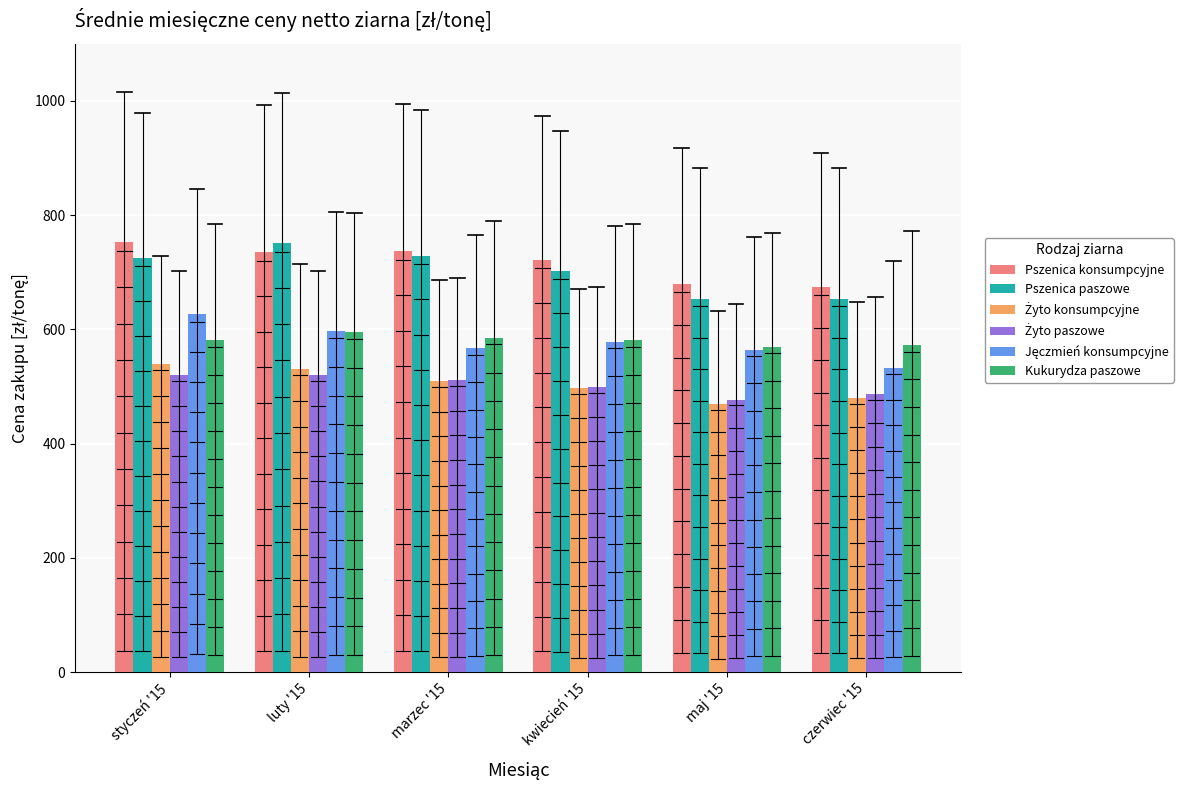

Which series has the largest total across all categories?

Pszenica konsumpcyjne